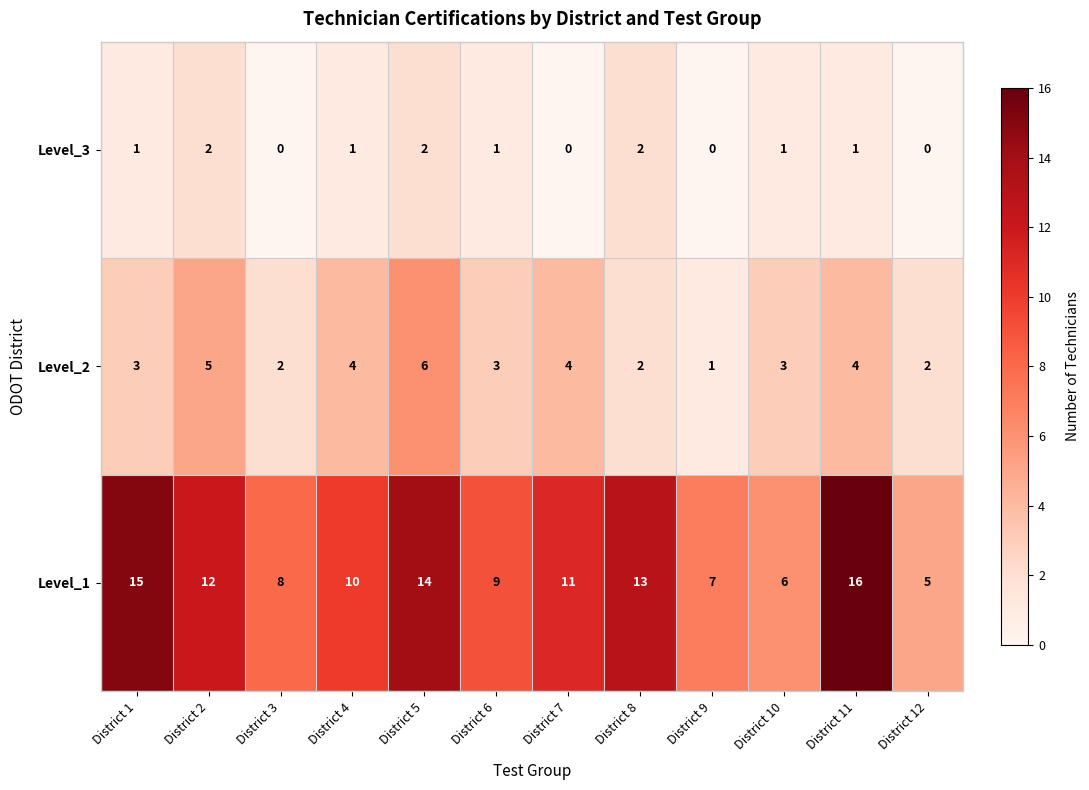

Which label corresponds to the largest value in the chart?

District 11